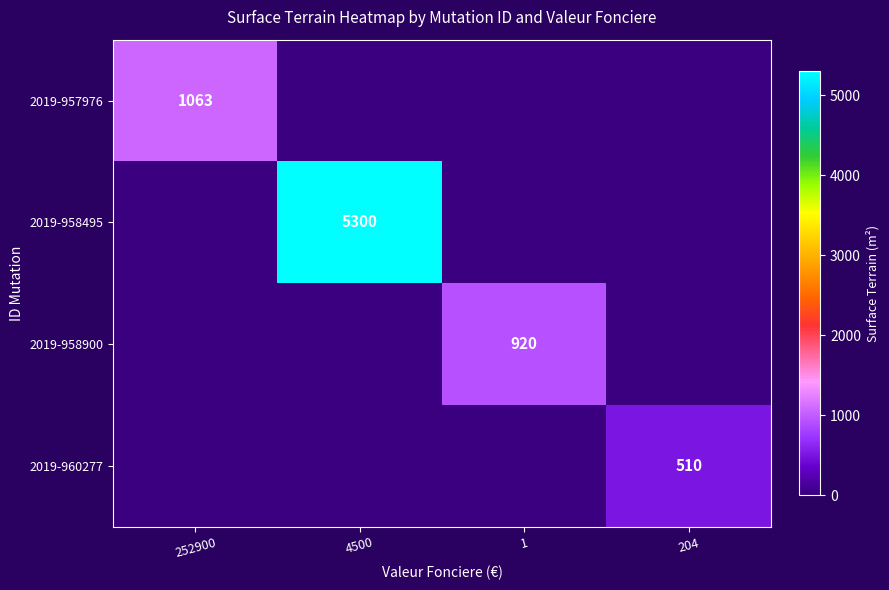

The 2019-957976 series shows 1063 at 252900. True or false?

True